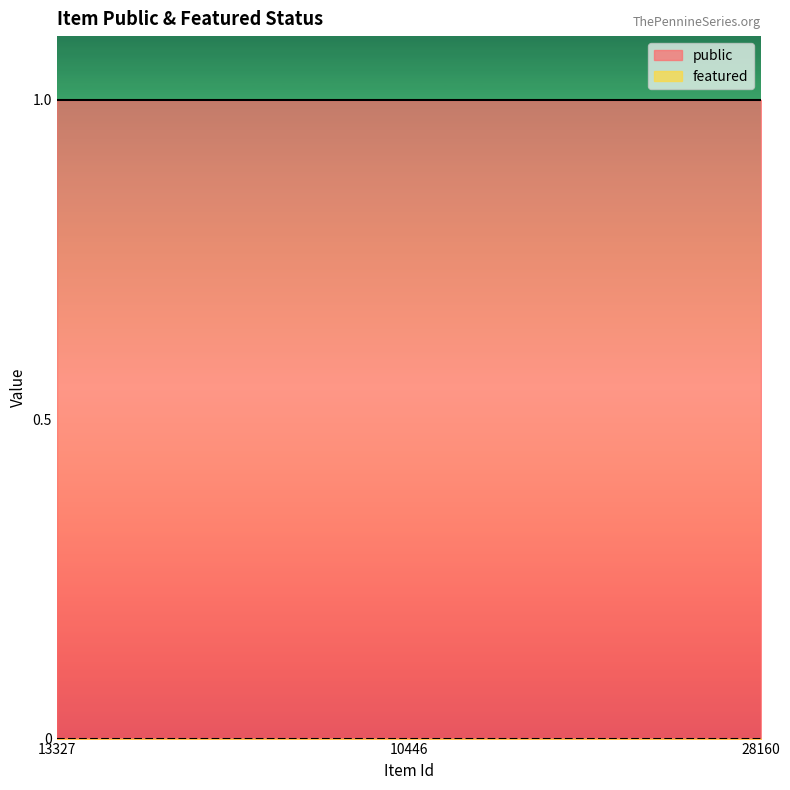

What is the maximum value shown in the chart?

1